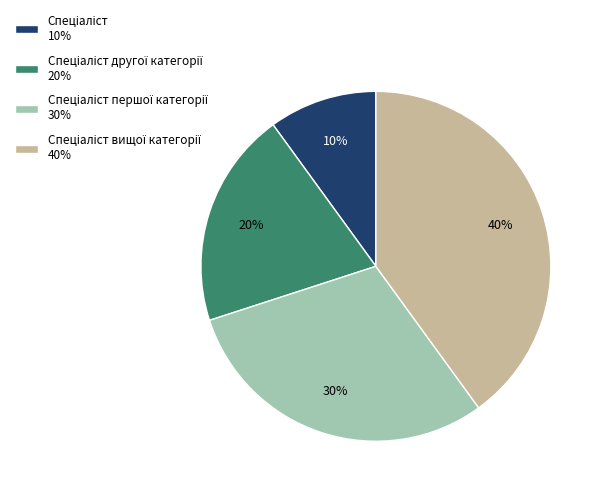

To the nearest percent, what is the average slice percentage?

25%